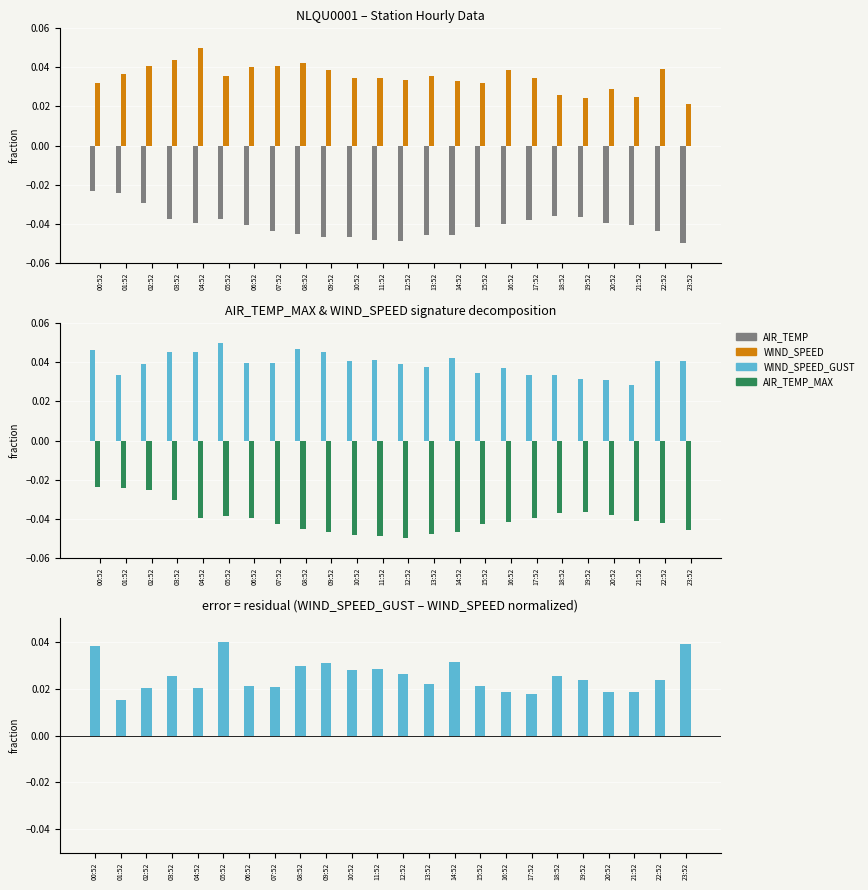

Count the WIND_SPEED values in the range 0 to 1.

24